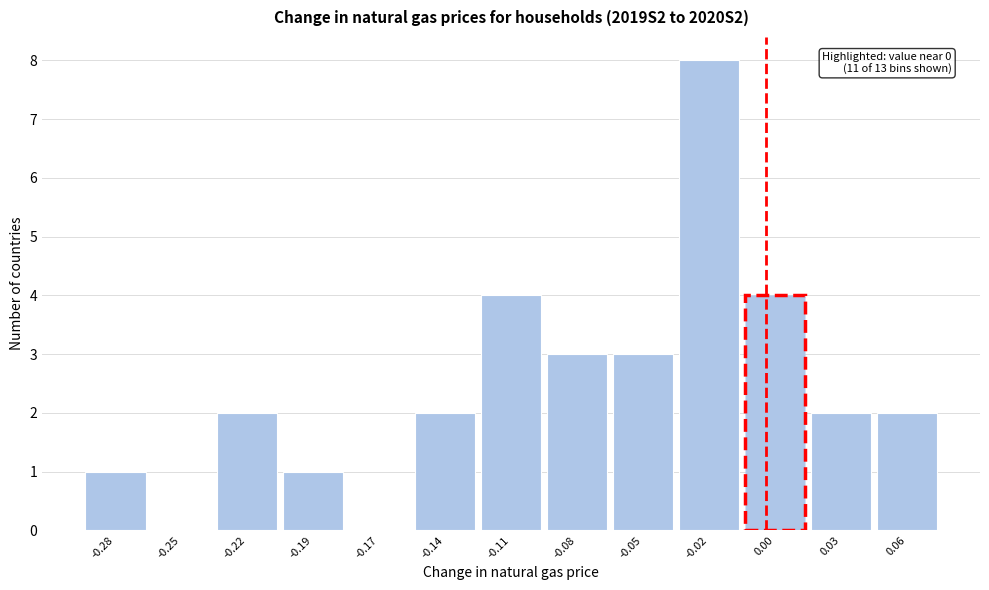

Reading left to right, what are all the values shown in this chart?

-0.28=1	-0.25=0	-0.22=2	-0.19=1	-0.17=0	-0.14=2	-0.11=4	-0.08=3	-0.05=3	-0.02=8	0.00=4	0.03=2	0.06=2